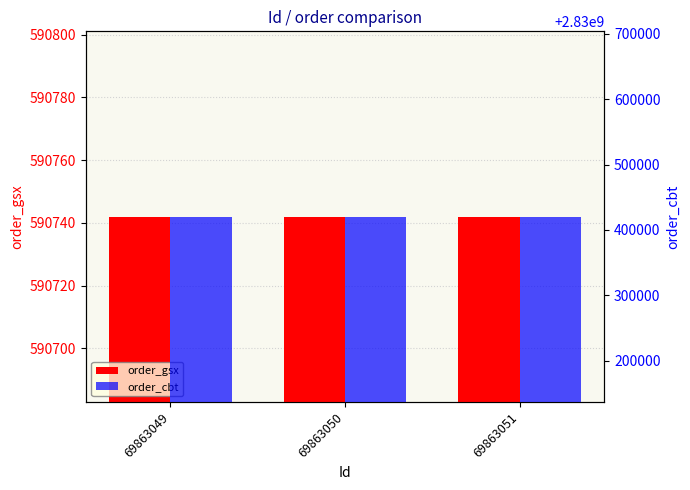

Reading left to right, transcribe all the data shown in this chart.

order_gsx: 590742	590742	590742
order_cbt: 2830420337	2830420337	2830420337